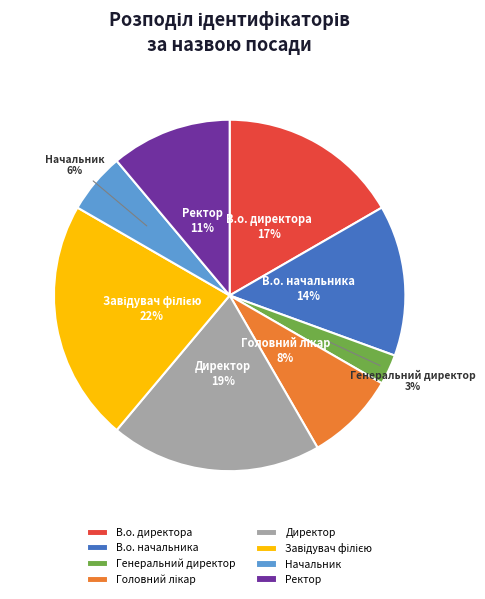

Between В.о. начальника and Начальник, which is larger?

В.о. начальника